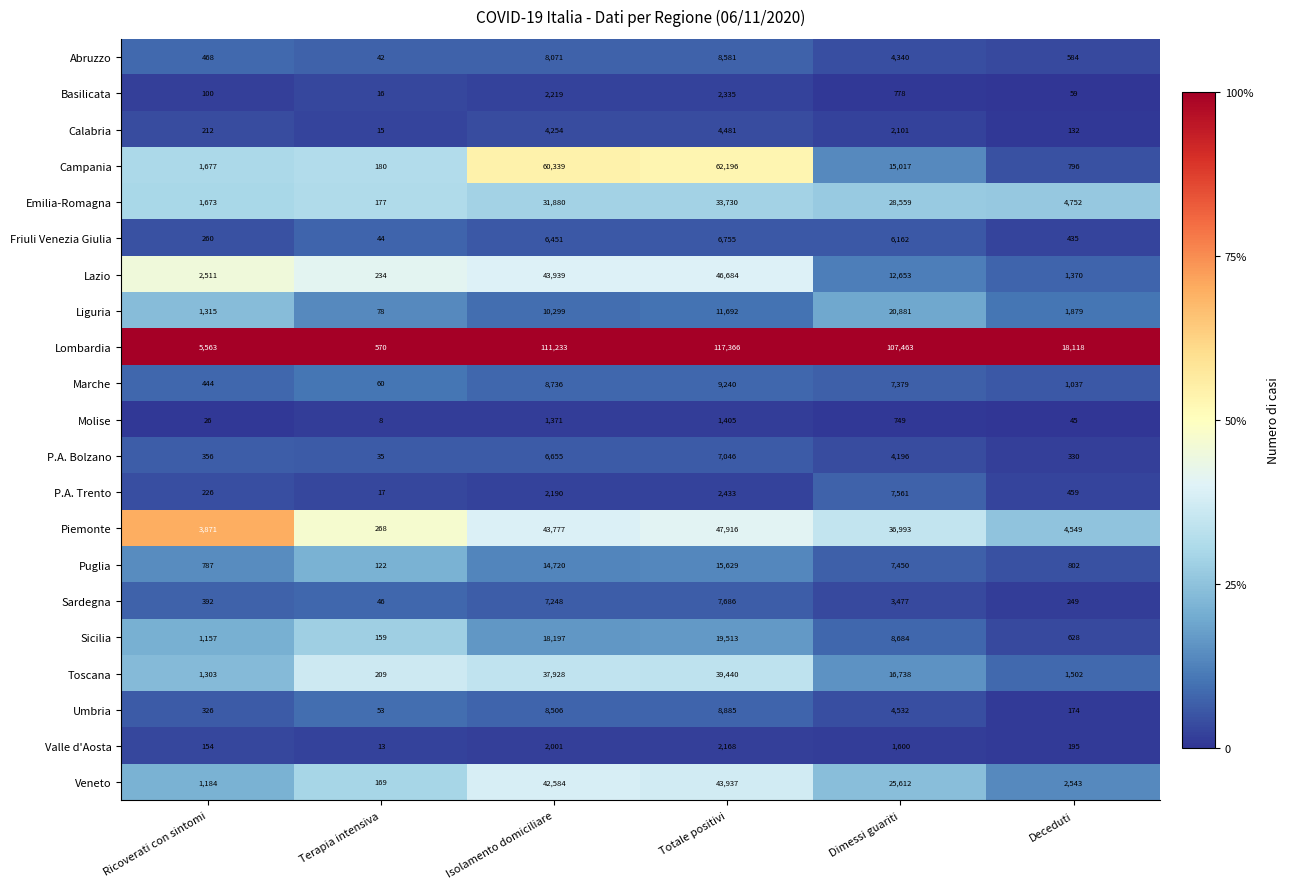

Is it true that Basilicata equals 59 at Deceduti?

True